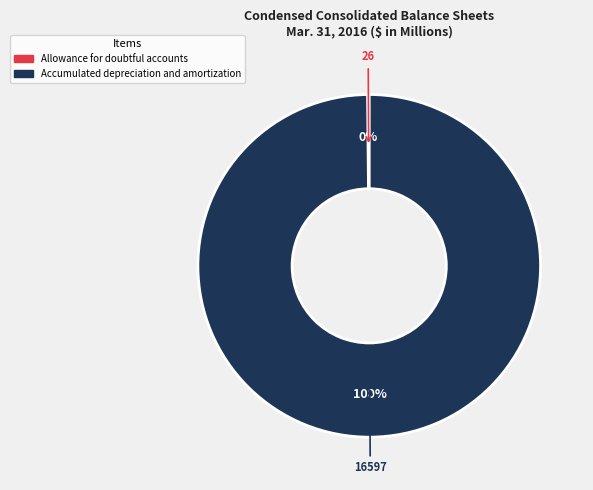

Does any single category account for the majority?

Yes